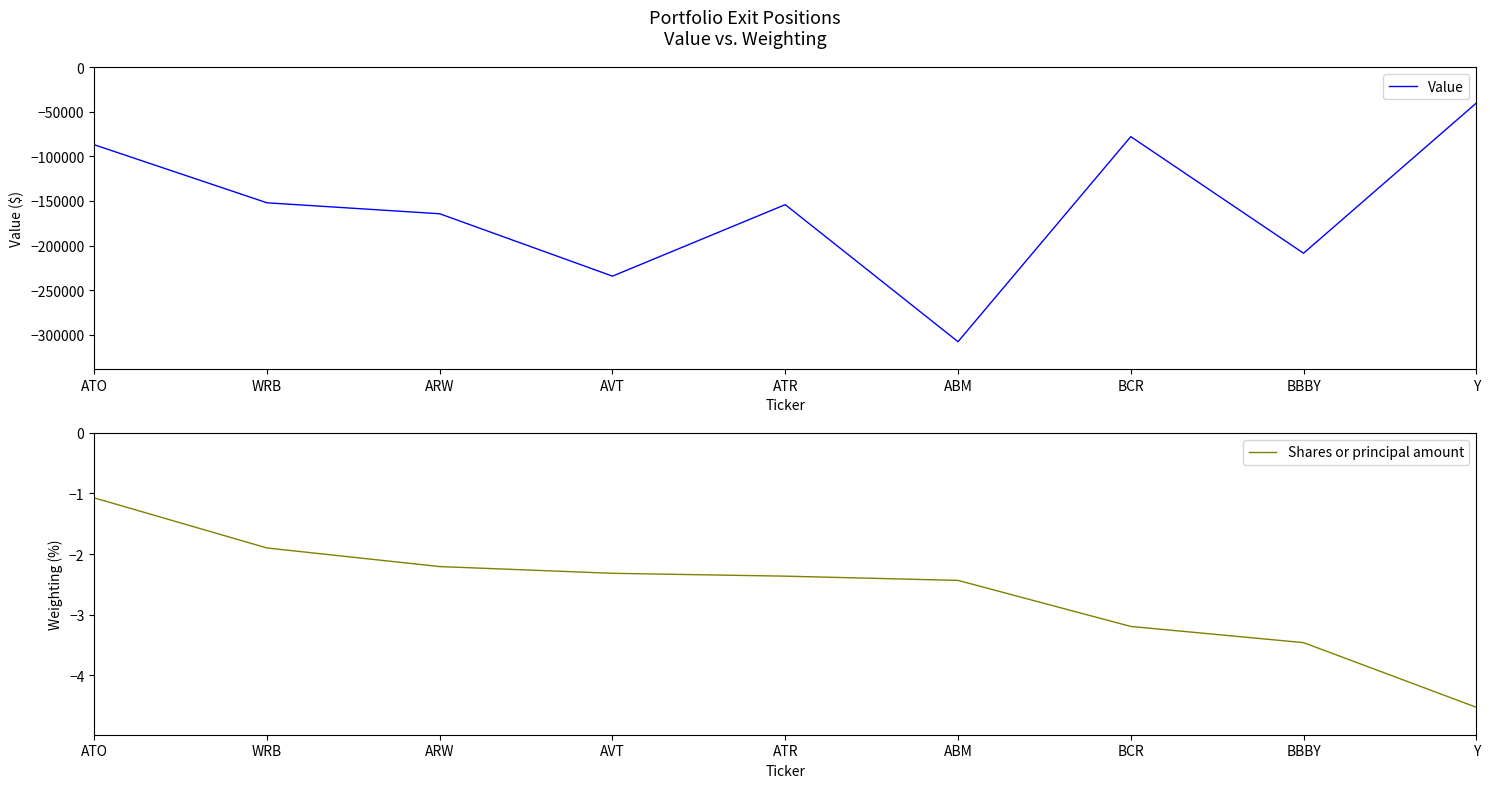

Rank the series by their average value, from lowest to highest.

Value, Shares or principal amount